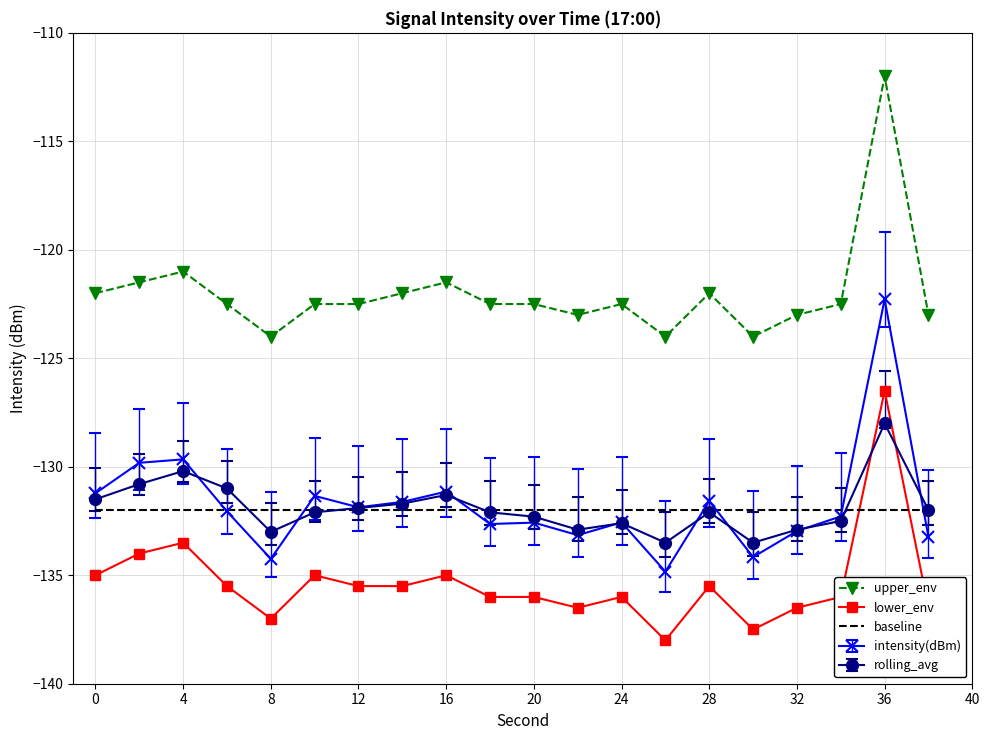

Rank the series by their maximum value, from highest to lowest.

upper_env, intensity(dBm), lower_env, rolling_avg, baseline